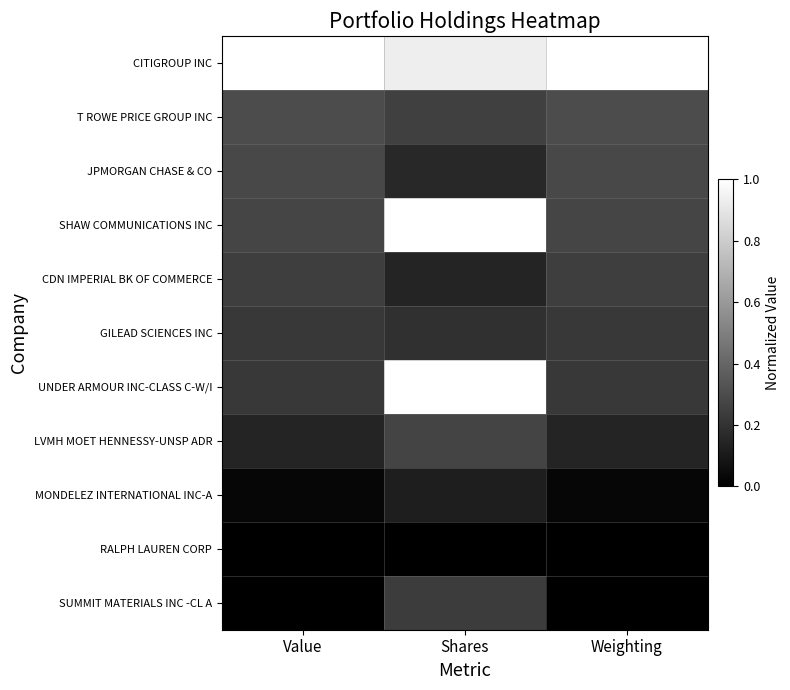

At which category does the chart reach its peak across all series?

Value